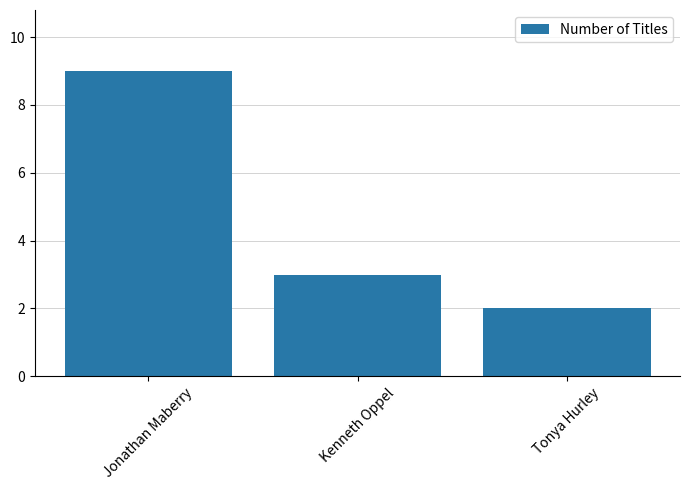

Are the bars horizontal?

No